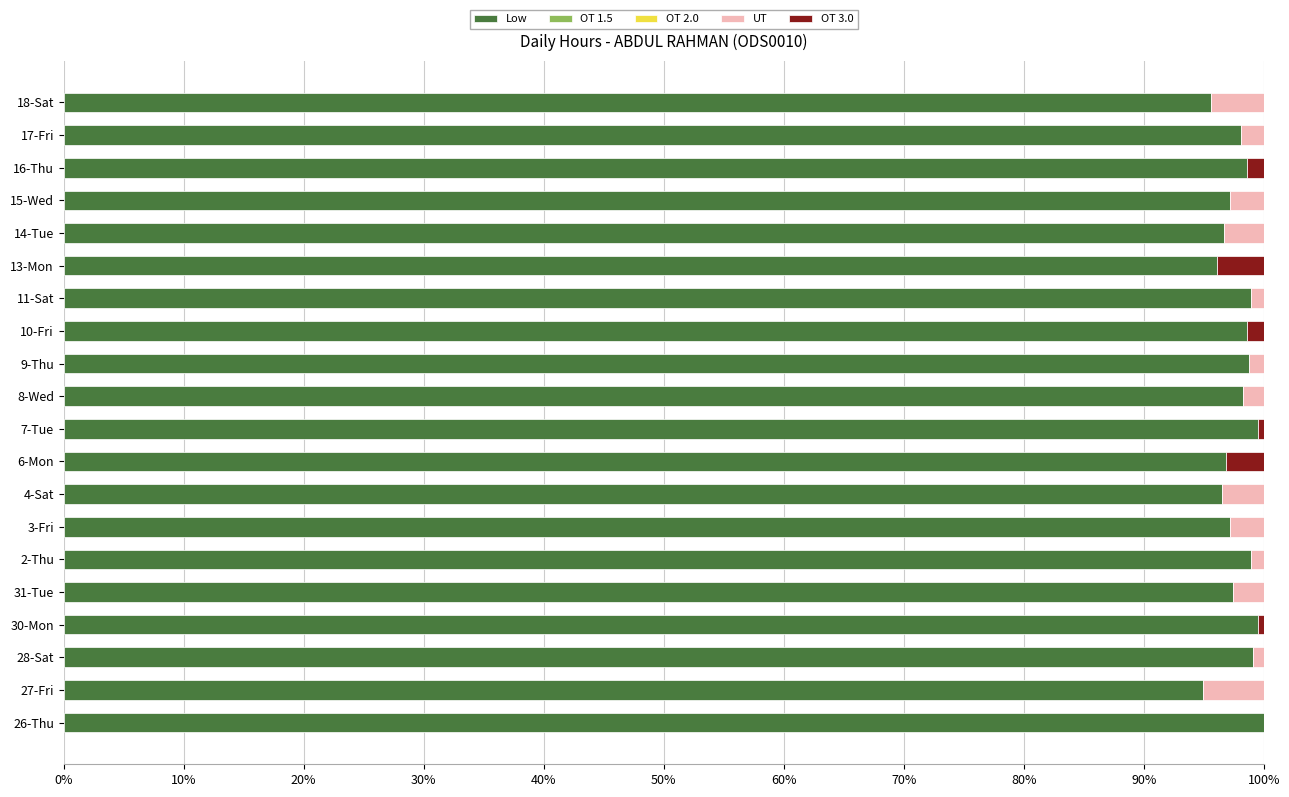

What is the sum of all Low values?

1956.8